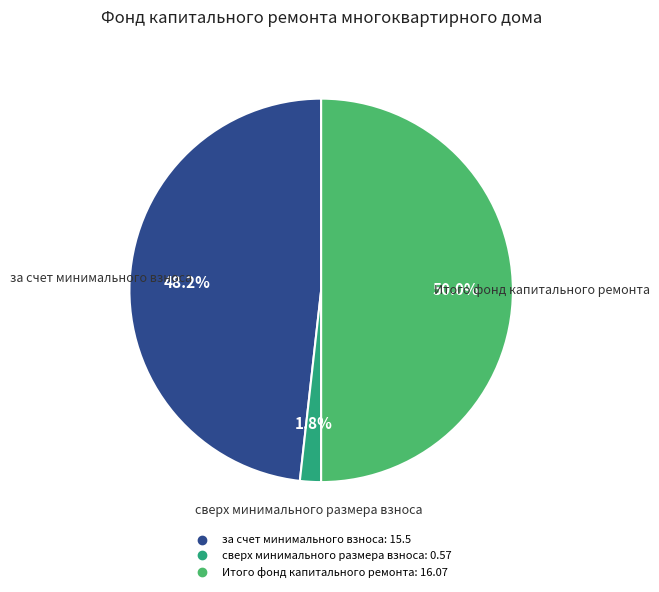

Does за счет минимального взноса account for over 50% of the chart?

No